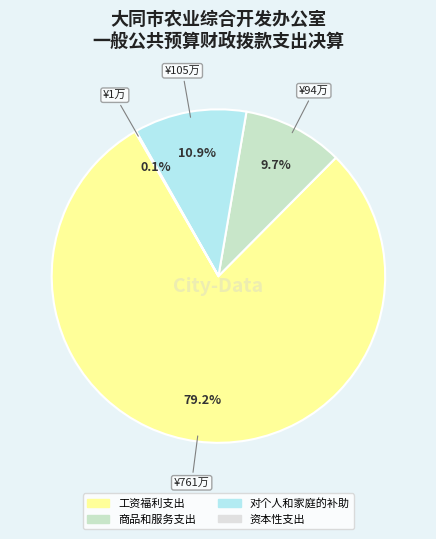

Do 对个人和家庭的补助 and 资本性支出 together represent more than half of the pie?

No